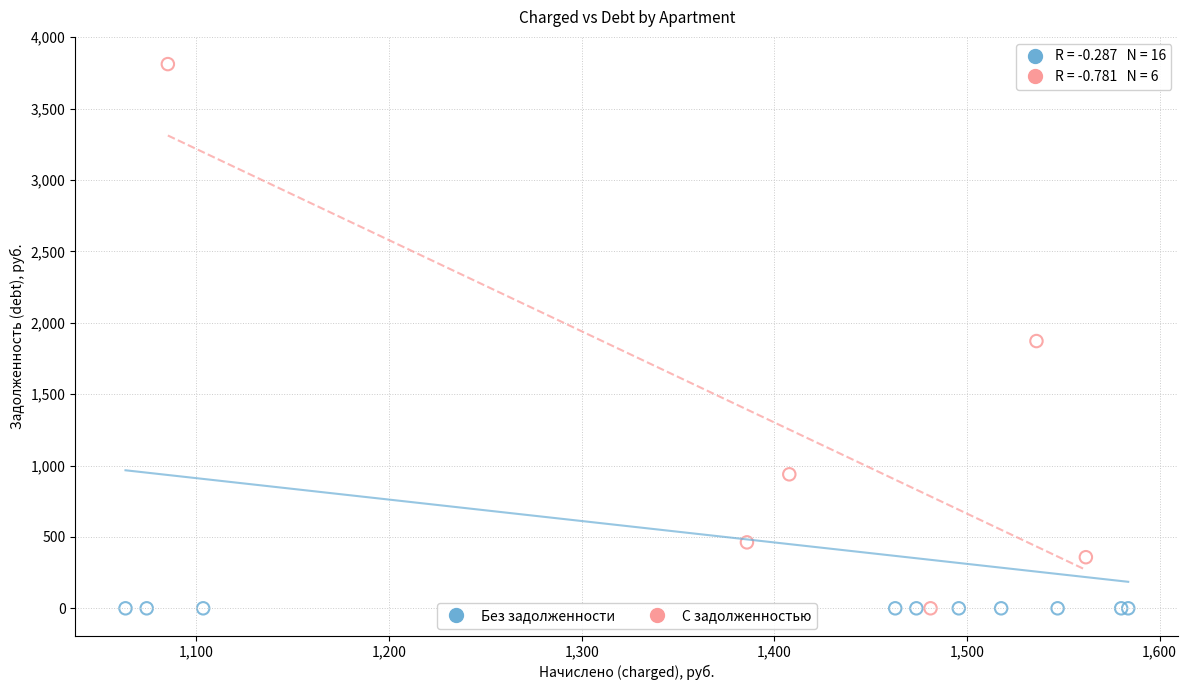

Which series contains the highest Y value?

С задолженностью